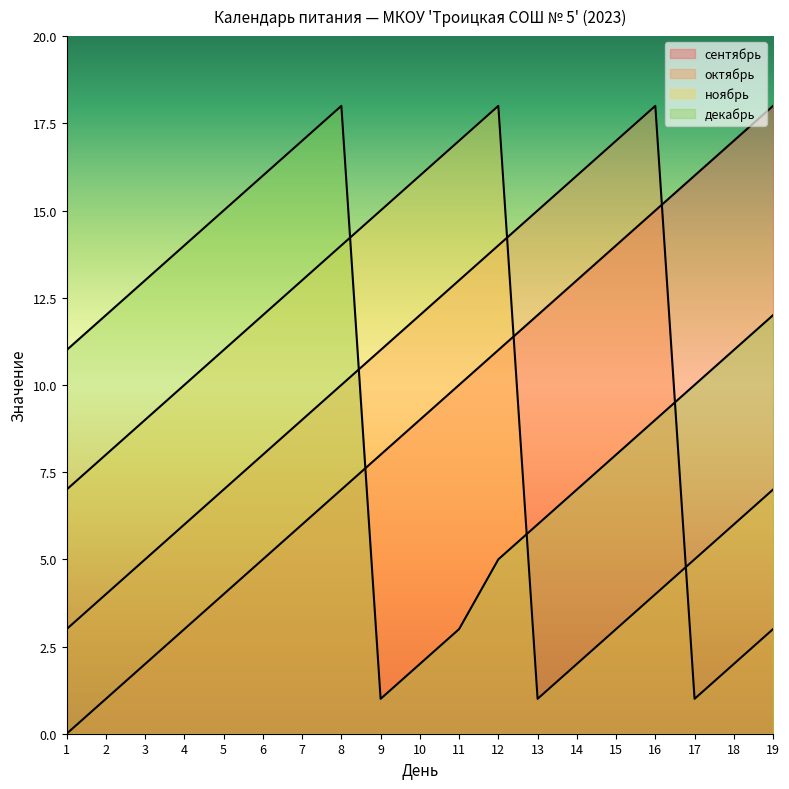

What is the maximum value for сентябрь?

18